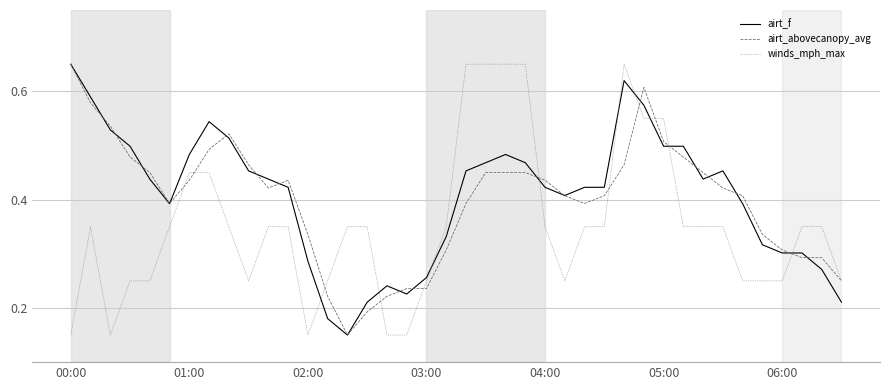

What are all the series names shown in the legend?

airt_f, airt_abovecanopy_avg, winds_mph_max